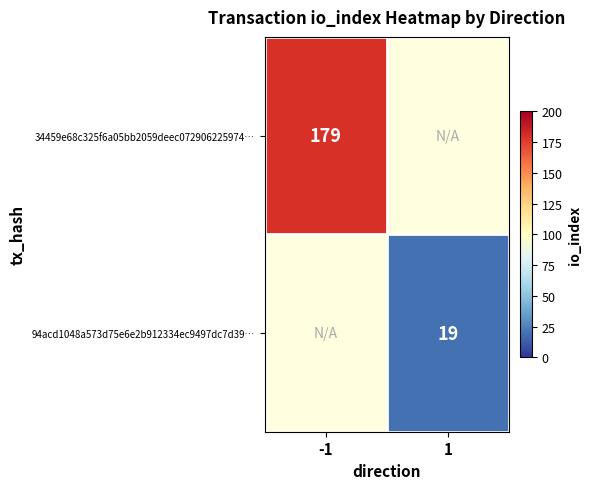

The 34459e68c325f6a05bb2059deec072906225974… series shows 250 at -1. True or false?

False